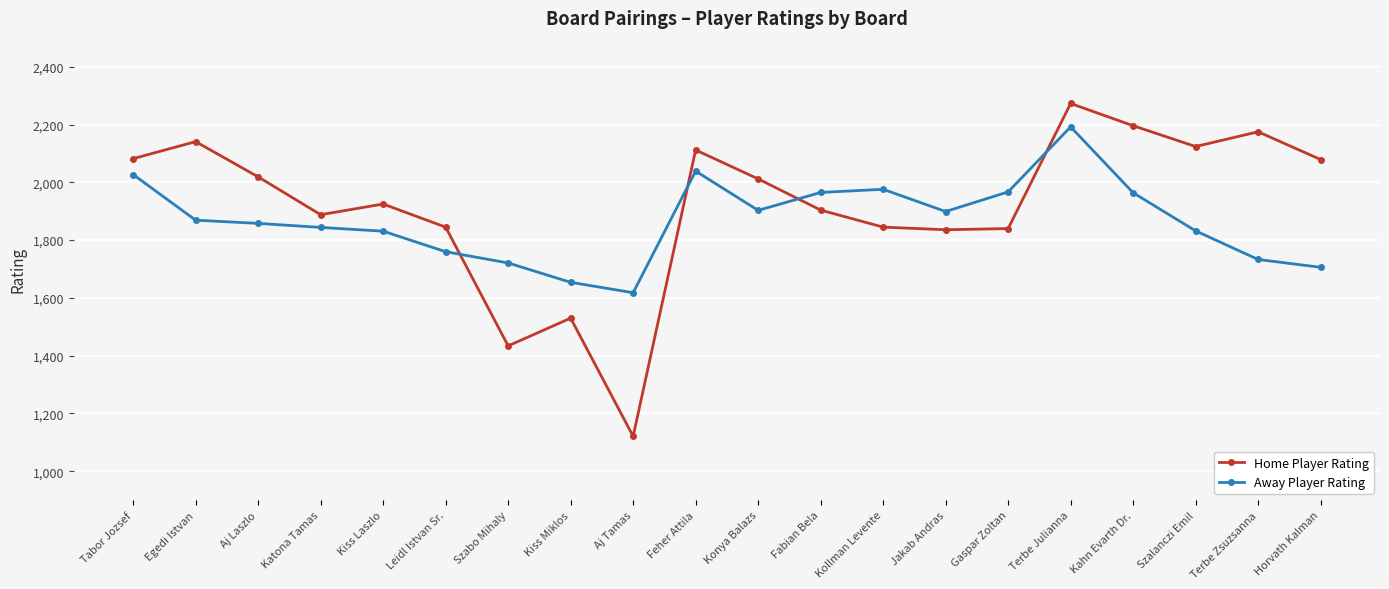

Read the Away Player Rating value at Katona Tamas.

1844